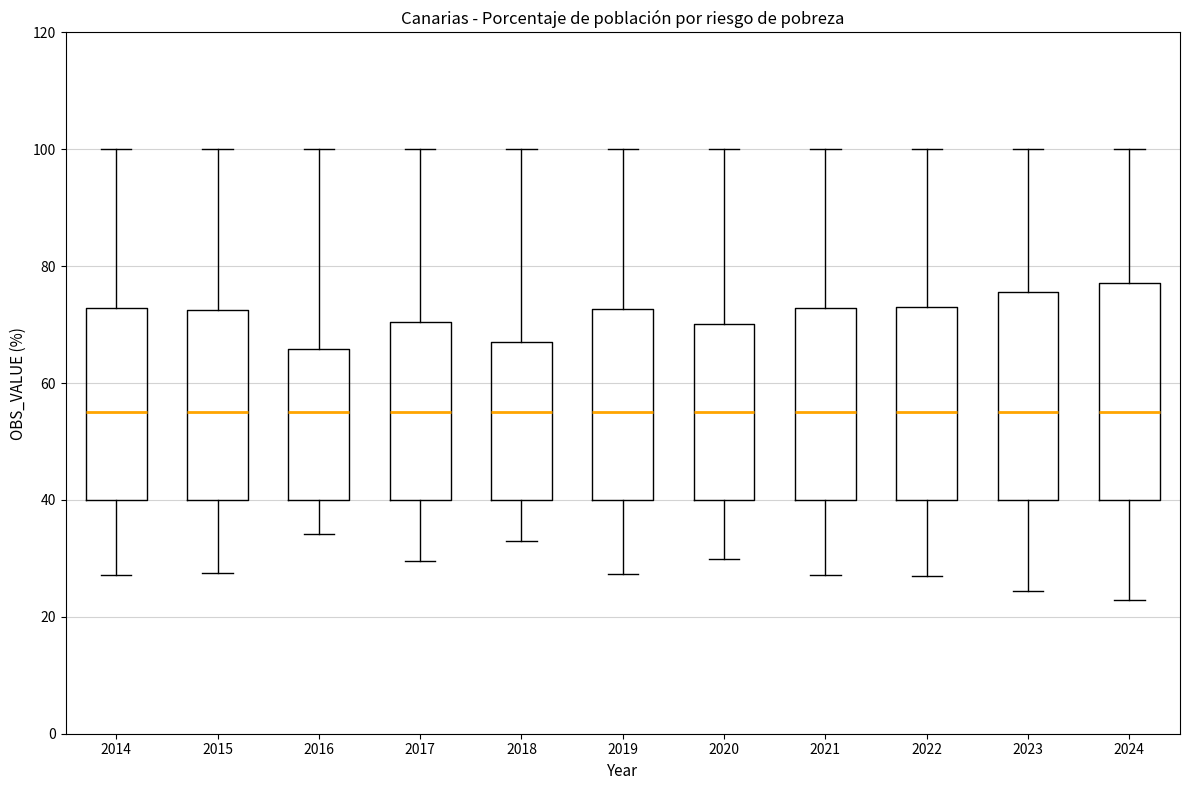

Where is the lower edge of the box at x = 2015 on the y-axis? The values are not printed on the chart, so give them approximately, as read against the axis.

40